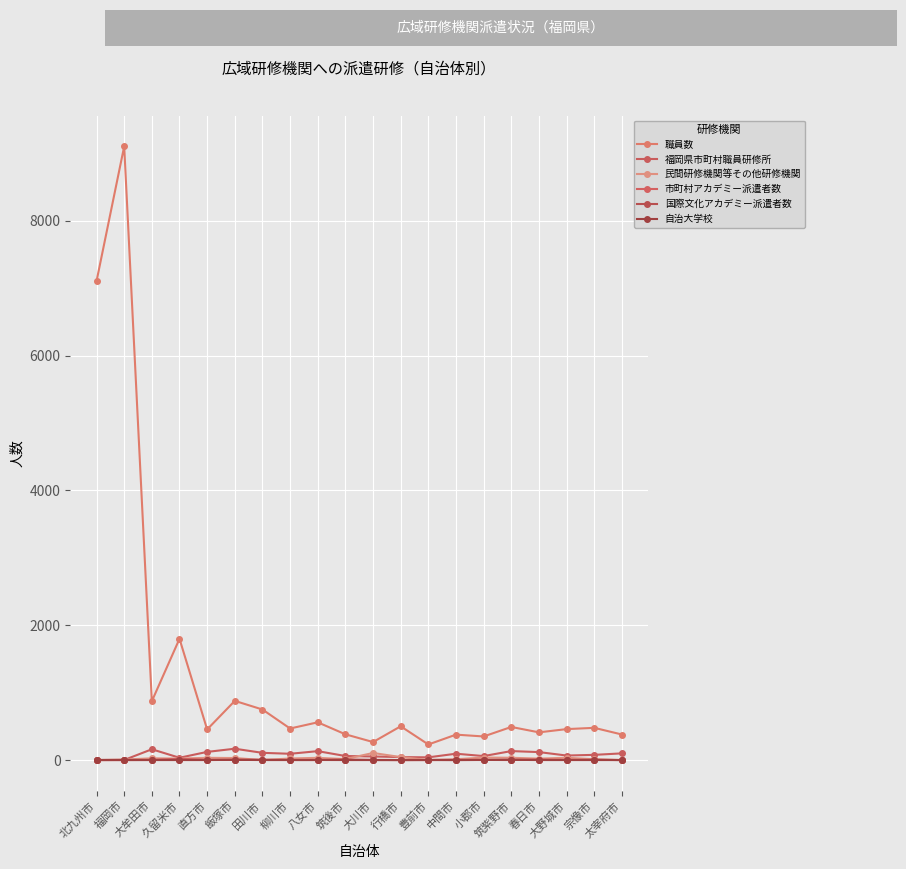

True or false: 国際文化アカデミー派遣者数 and 自治大学校 intersect in this chart.

True